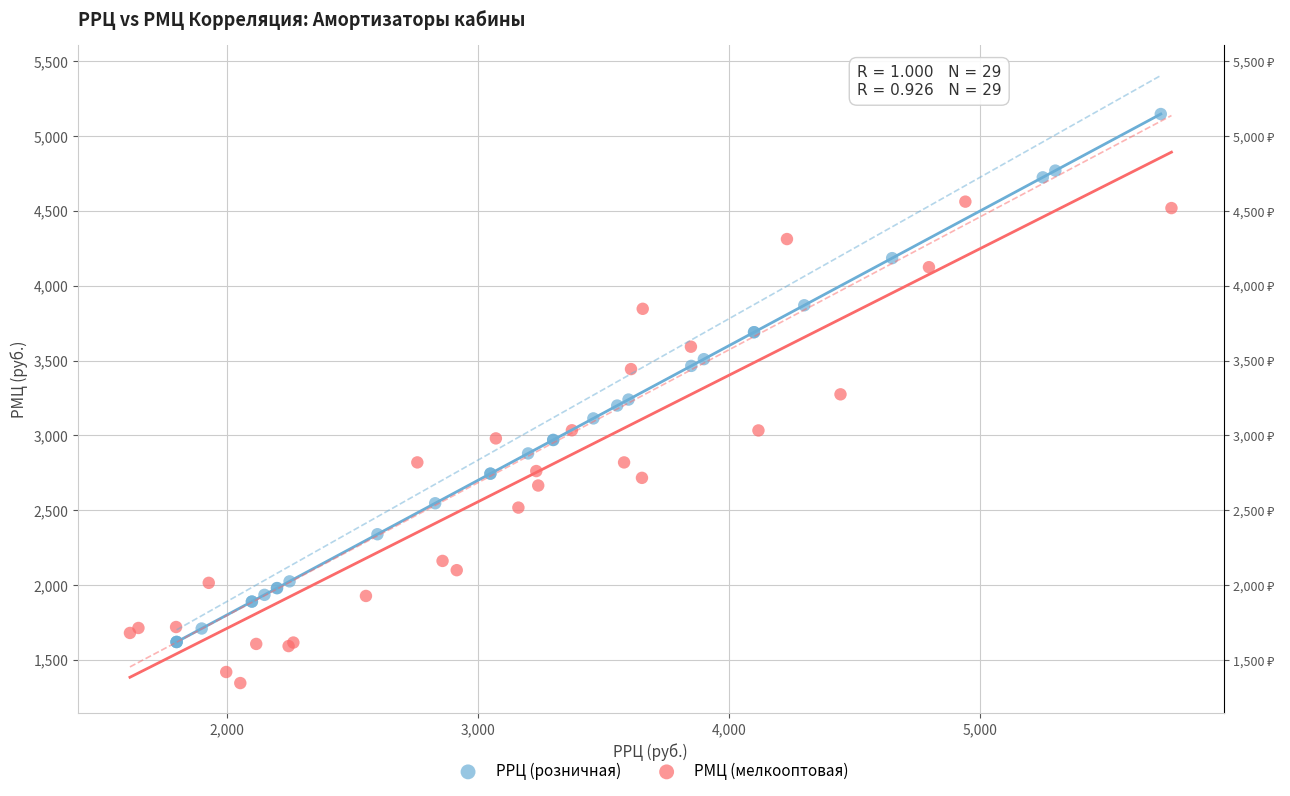

Which series reaches the minimum Y coordinate?

РМЦ (мелкооптовая)